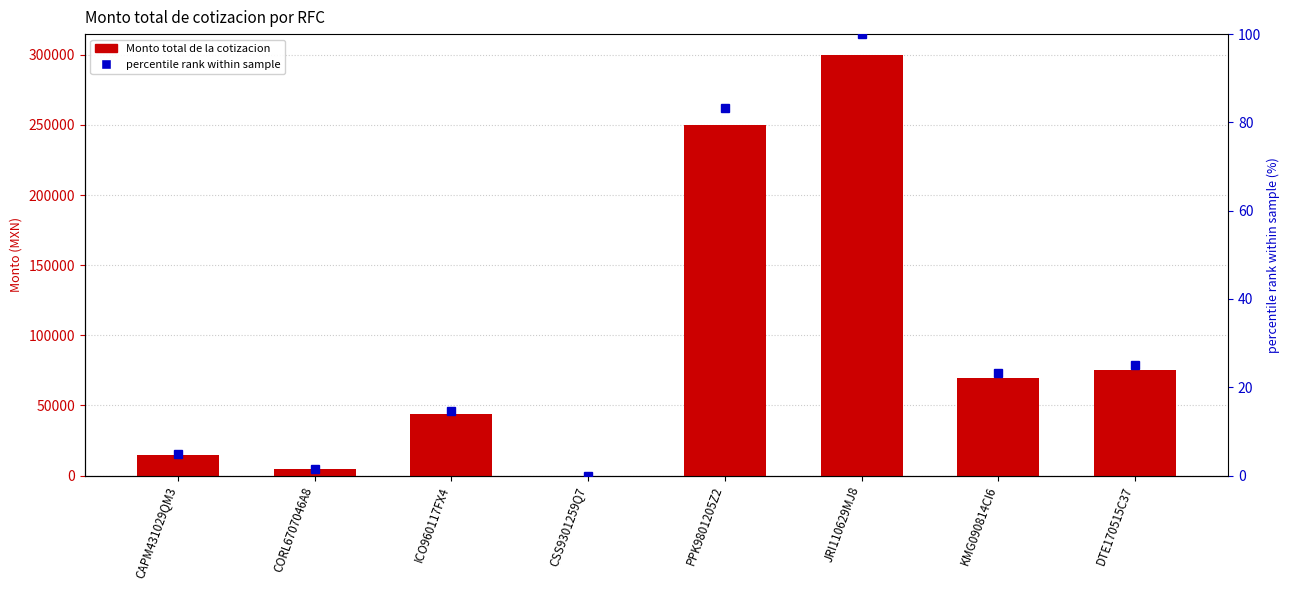

At which label does Monto total de la cotizacion first exceed 69301?

PPK9801205Z2